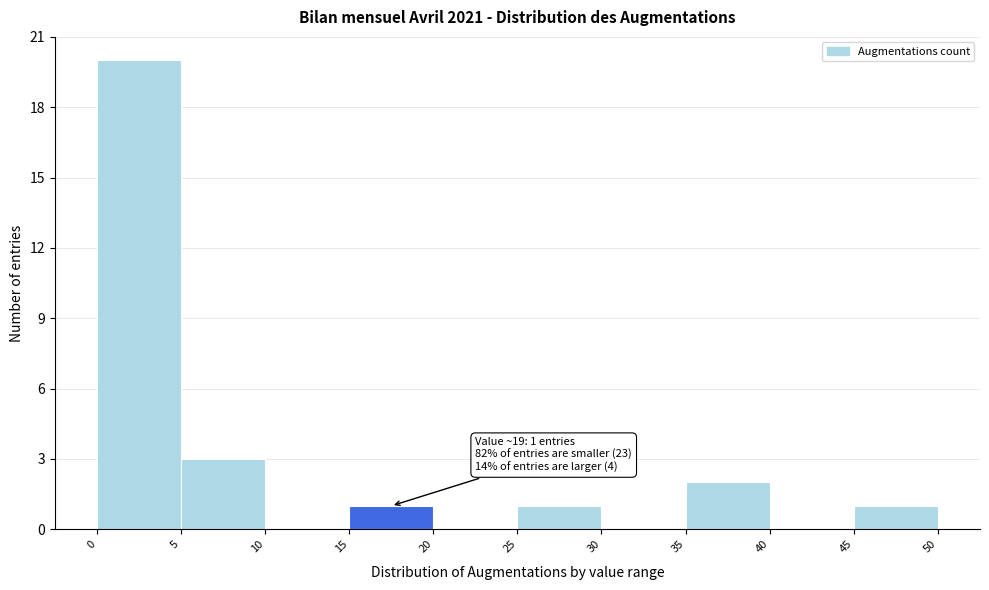

Which range on the x-axis has the tallest bar?

0 to 5